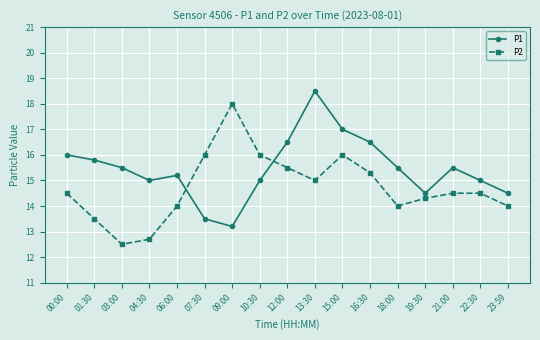

At which label does P1 first exceed 15?

00:00